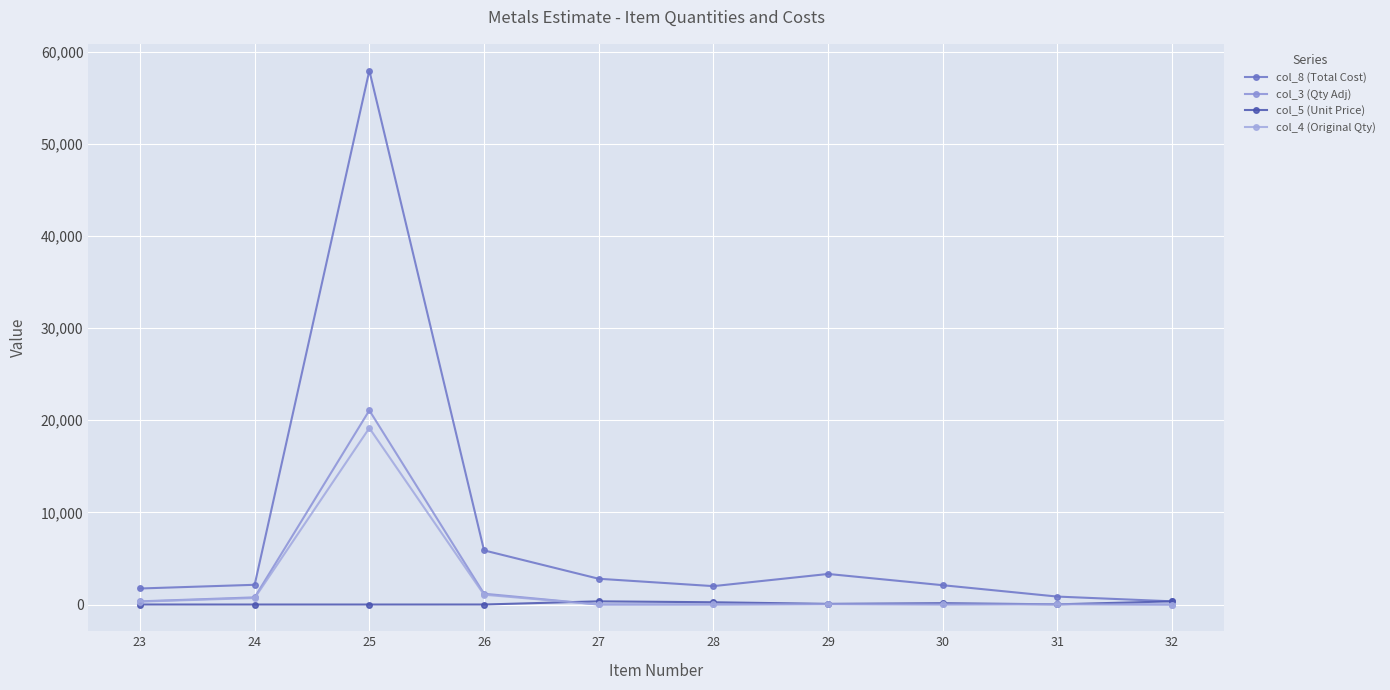

At 28, list the series in order from largest to smallest.

col_8 (Total Cost), col_5 (Unit Price), col_3 (Qty Adj), col_4 (Original Qty)